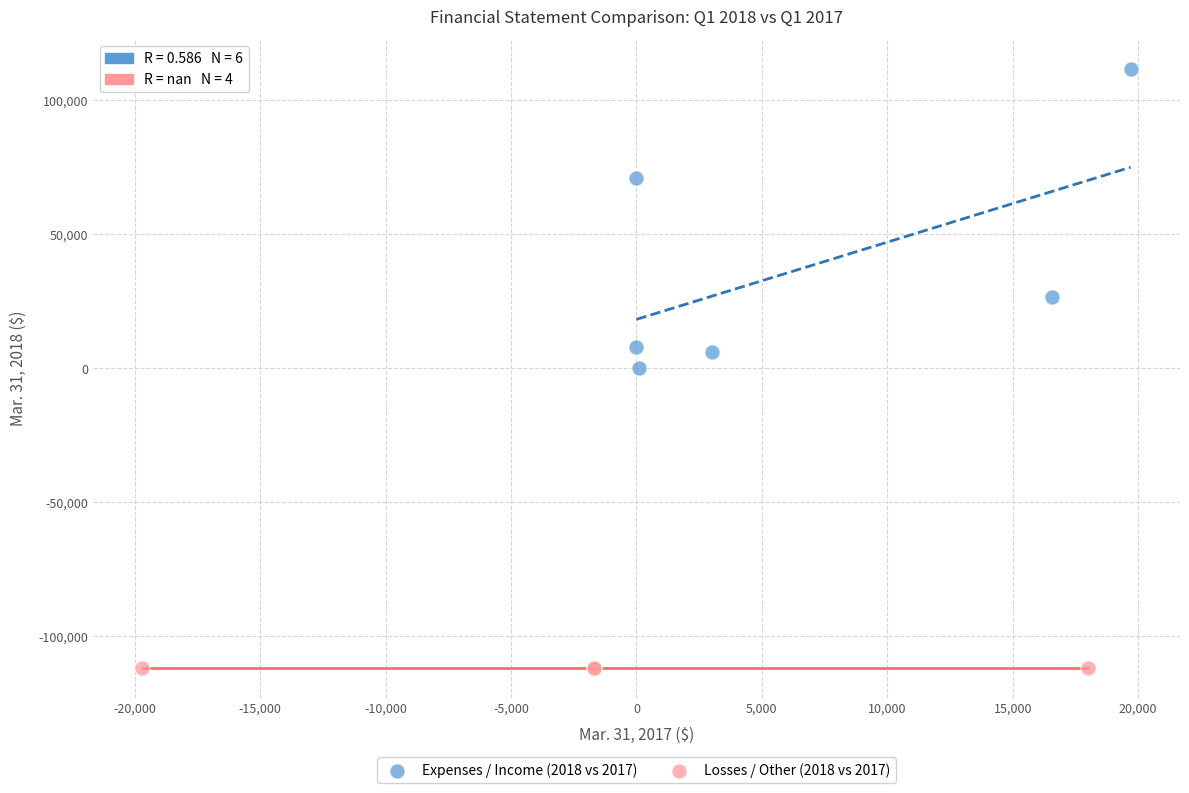

Which series reaches the minimum Y coordinate?

Losses / Other (2018 vs 2017)